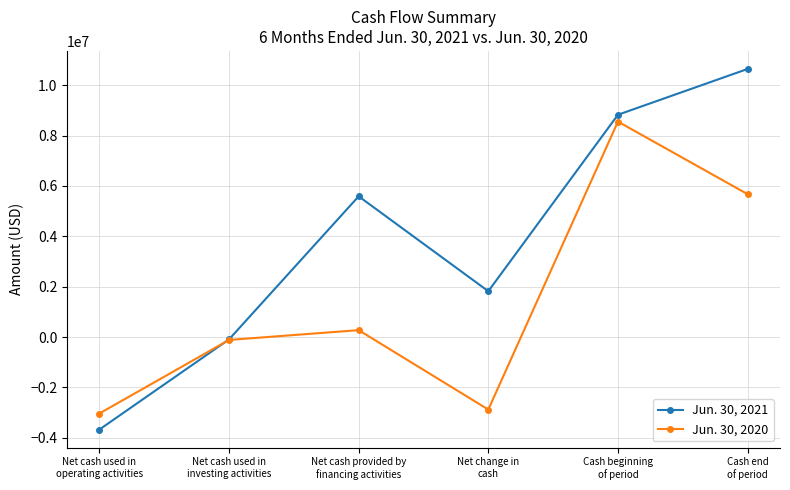

What value does the Jun. 30, 2020 series have at Net change in
cash, to the nearest 10?

-2880000